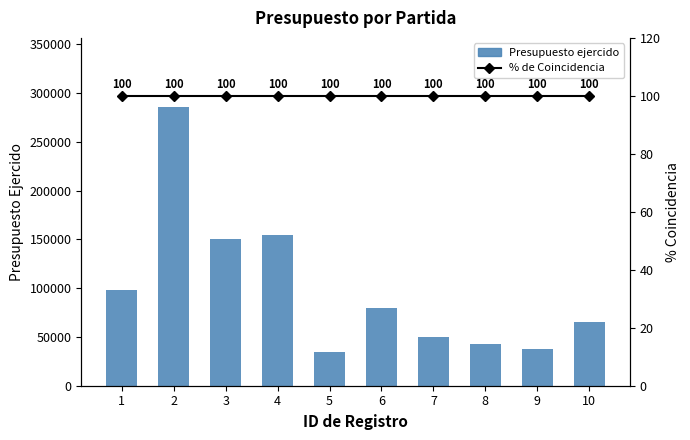

What is the value of the Presupuesto ejercido bar at the 7th from the left?

50000.0